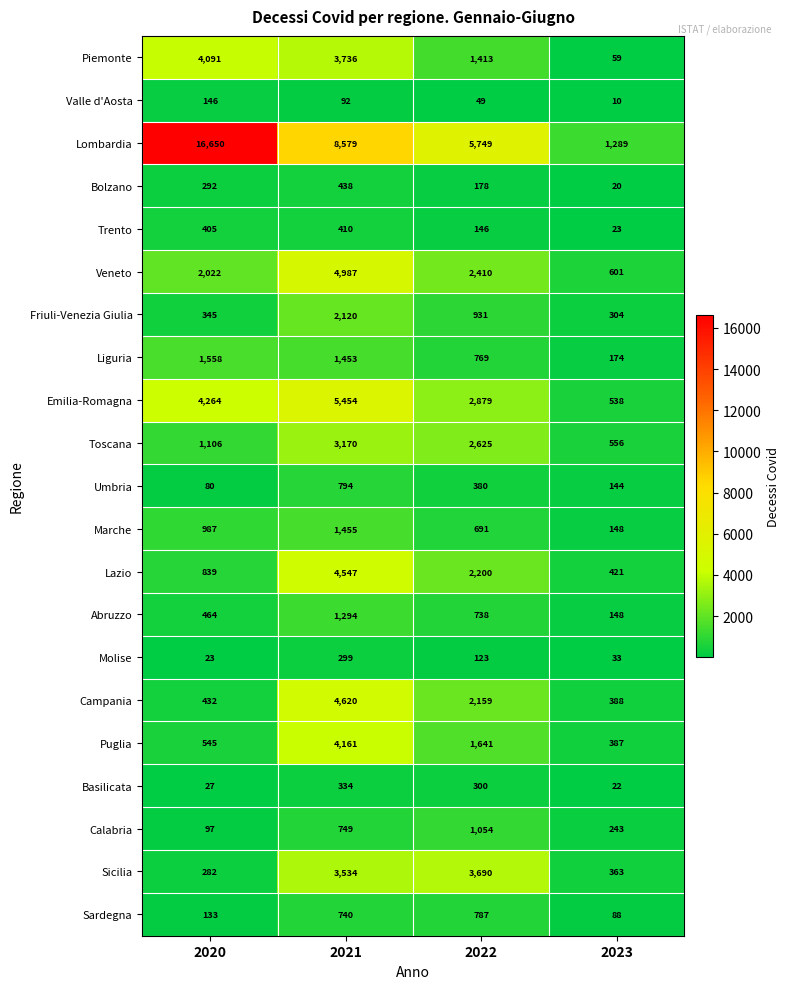

How many values in the Veneto series are below 2410?

2